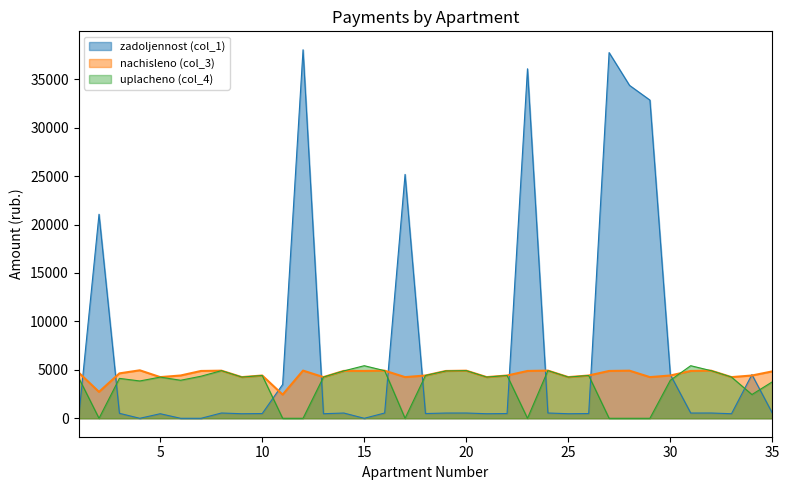

What is the value of the uplacheno (col_4) point at the 8th from the left?

4915.7